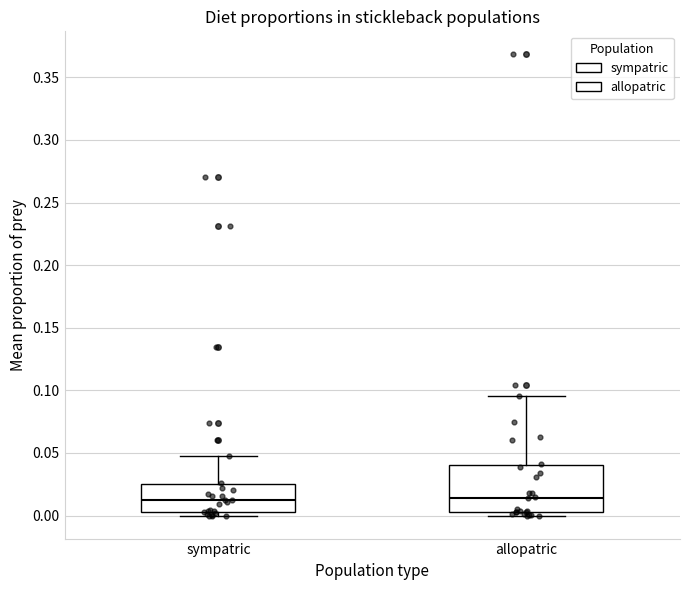

Where does the median line of the box for sympatric sit on the y-axis? The values are not printed on the chart, so give them approximately, as read against the axis.

0.015